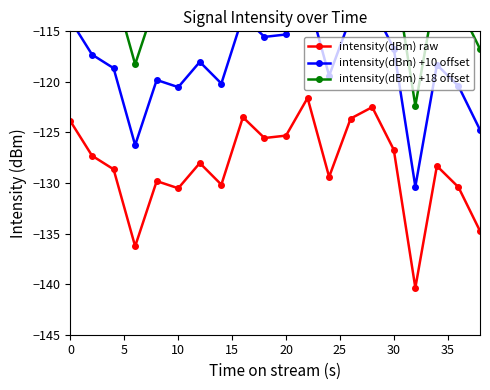

Reading left to right, list all the values displayed in this chart.

intensity(dBm) raw: -123.9	-127.3	-128.6	-136.3	-129.8	-130.5	-128.0	-130.2	-123.5	-125.6	-125.3	-121.6	-129.4	-123.6	-122.5	-126.7	-140.4	-128.3	-130.4	-134.7
intensity(dBm) +10 offset: -113.9	-117.3	-118.6	-126.3	-119.8	-120.5	-118.0	-120.2	-113.5	-115.6	-115.3	-111.6	-119.4	-113.6	-112.5	-116.7	-130.4	-118.3	-120.4	-124.7
intensity(dBm) +18 offset: -105.9	-109.3	-110.6	-118.3	-111.8	-112.5	-110.0	-112.2	-105.5	-107.6	-107.3	-103.6	-111.4	-105.6	-104.5	-108.7	-122.4	-110.3	-112.4	-116.7